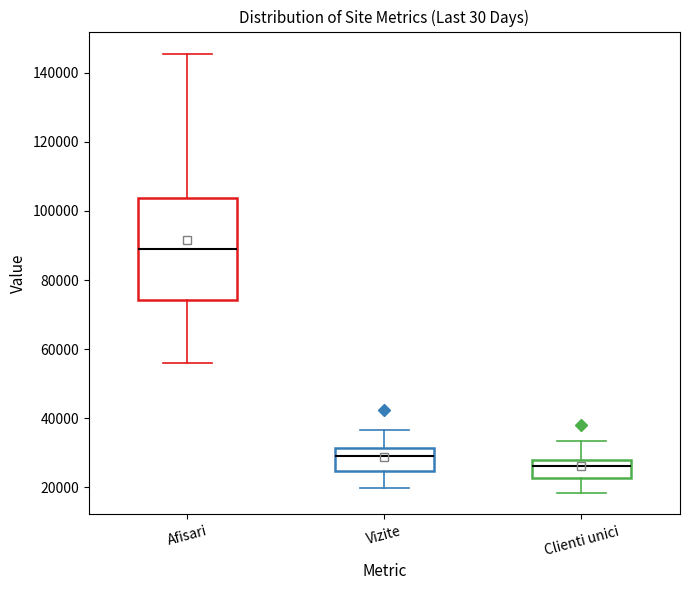

Which box has the highest median line?

Afisari